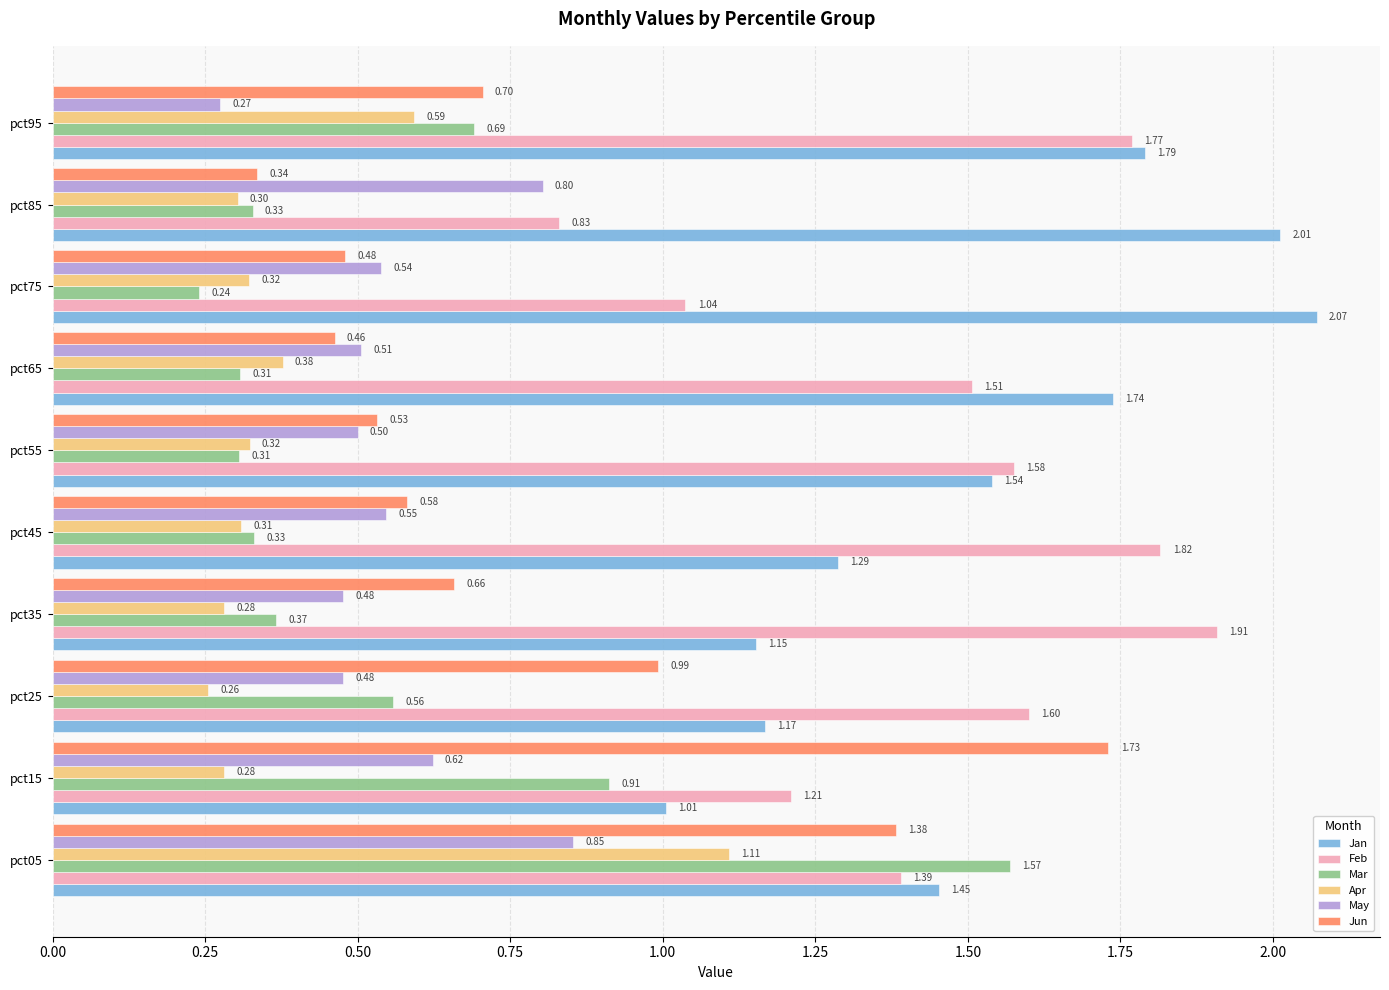

What are all the series names shown in the legend?

Jan, Feb, Mar, Apr, May, Jun